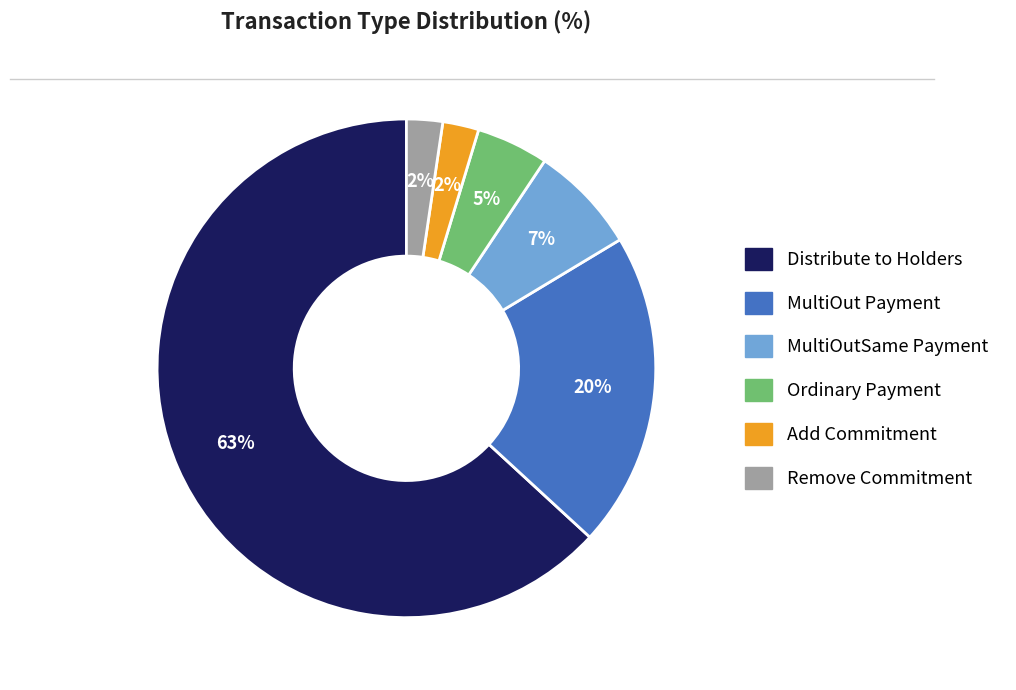

To the nearest percent, what is the average slice percentage?

17%